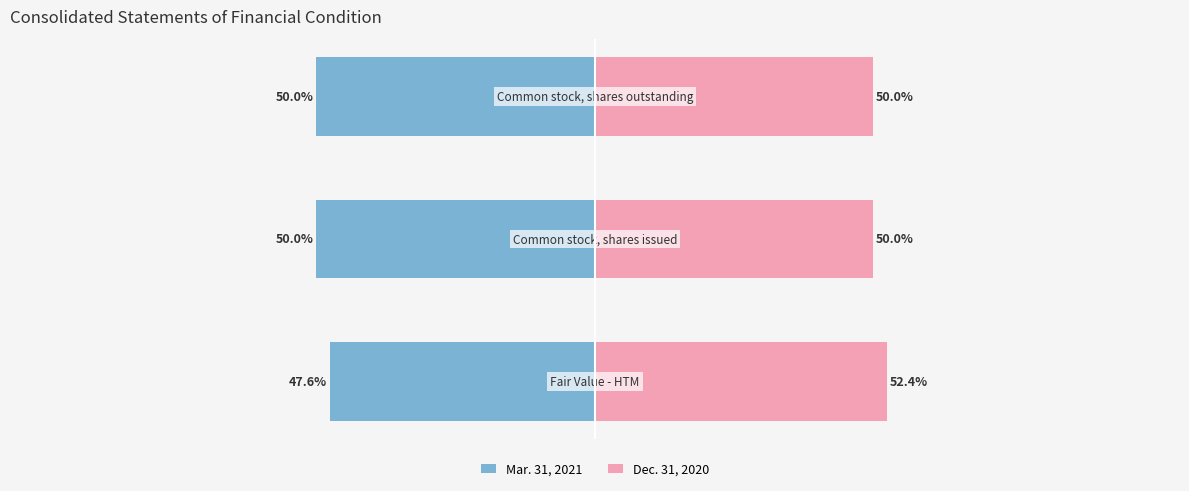

Reading right to left, list all the values displayed in this chart.

Mar. 31, 2021: 2=-50.0	1=-50.0	0=-47.6
Dec. 31, 2020: 2=50.0	1=50.0	0=52.4